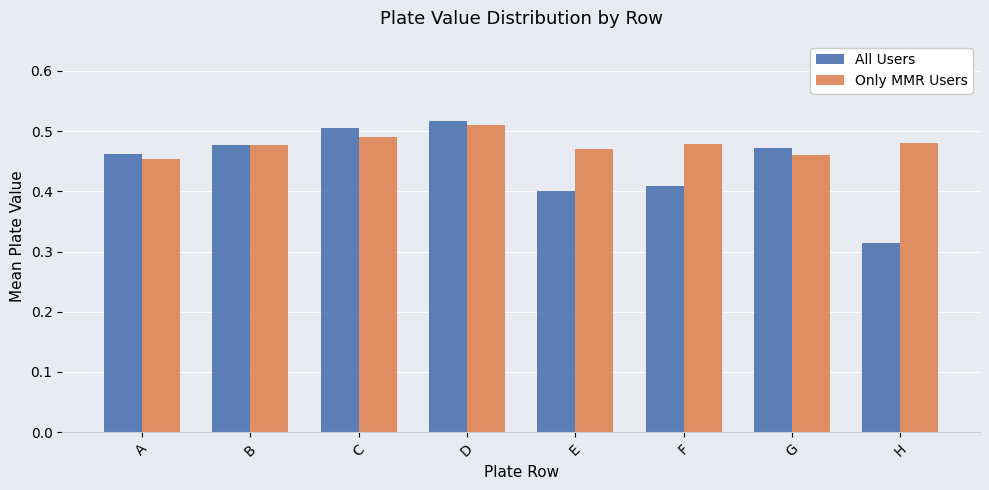

Which series has the largest range (max minus min)?

All Users